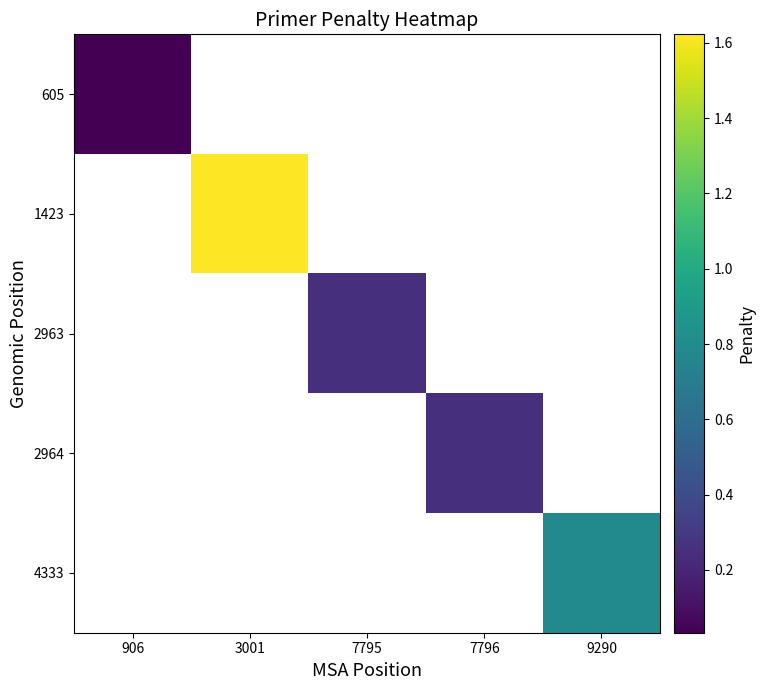

Between 906 and 7795, which is larger?

7795